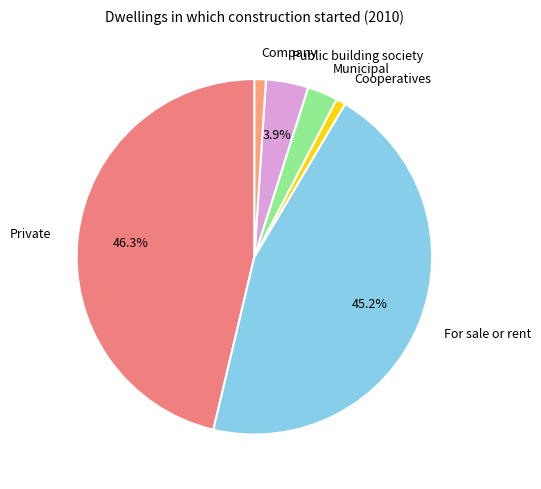

What portion of the pie excludes Private?

53.7%